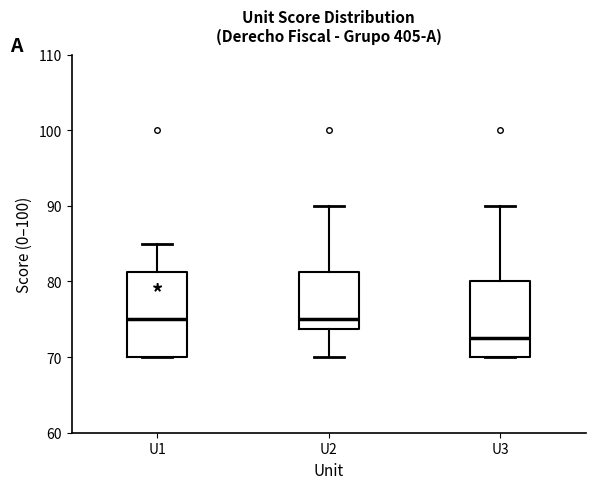

Which box's median line is the lowest?

U3